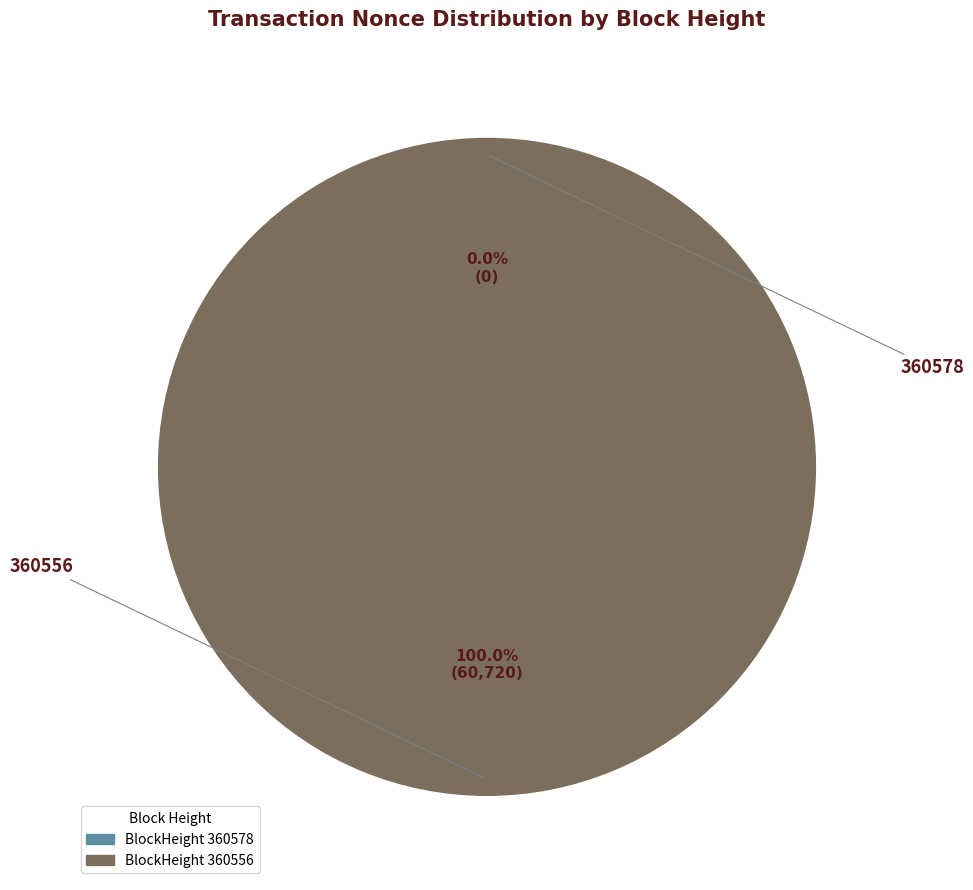

What percentage is NOT represented by 360578?

100.0%